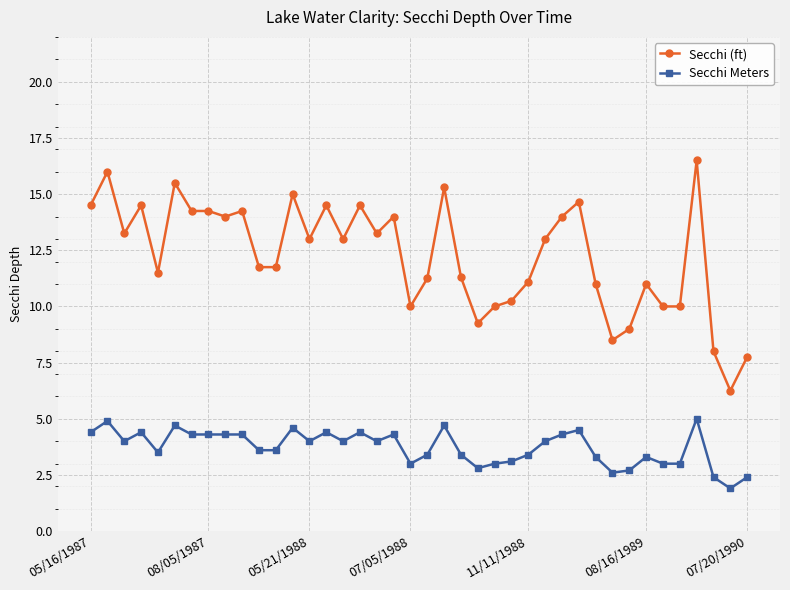

What is the greatest value displayed?

16.5